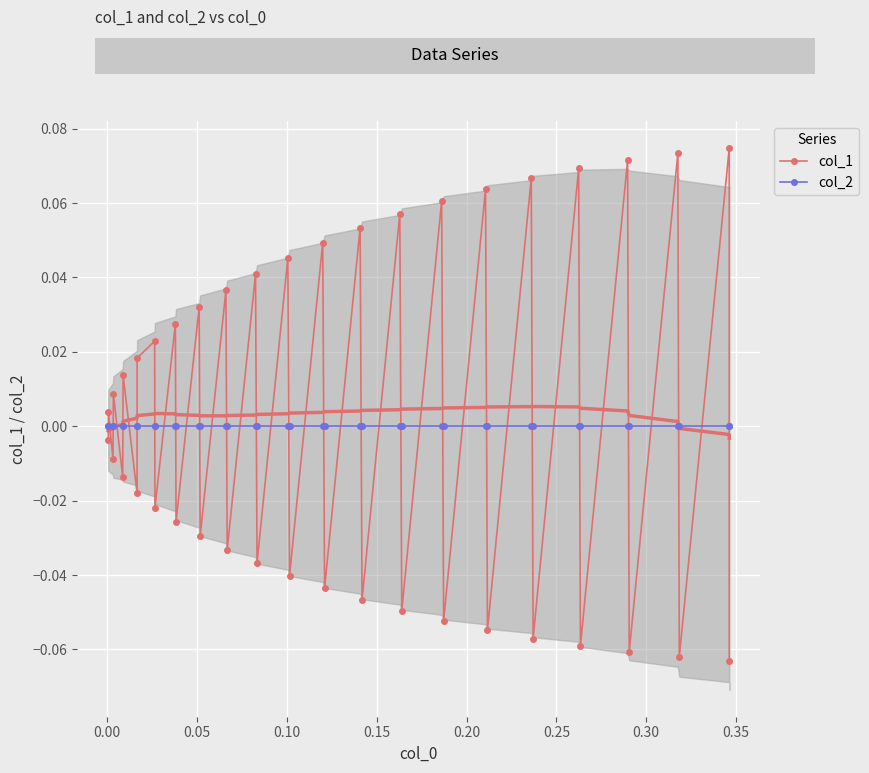

Between 0.30 and 0.05, which is larger?

0.30